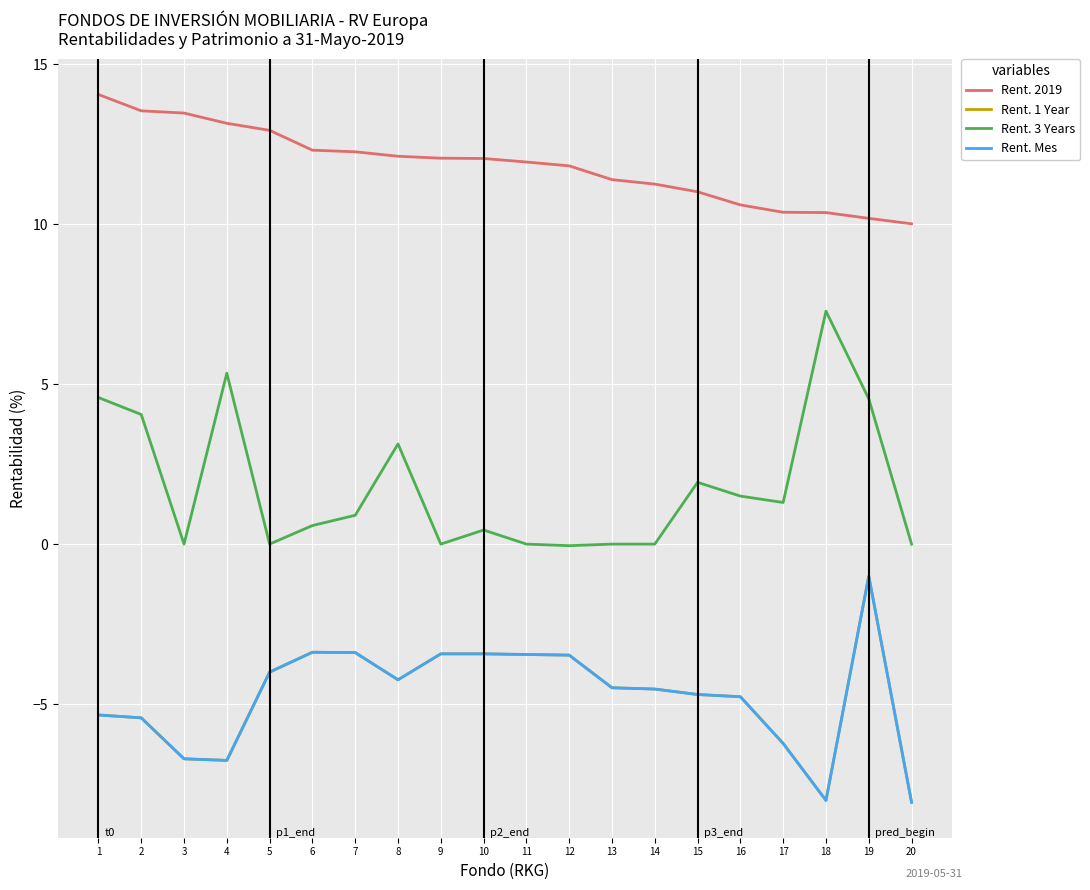

Is this an area chart (filled region under the line)?

No